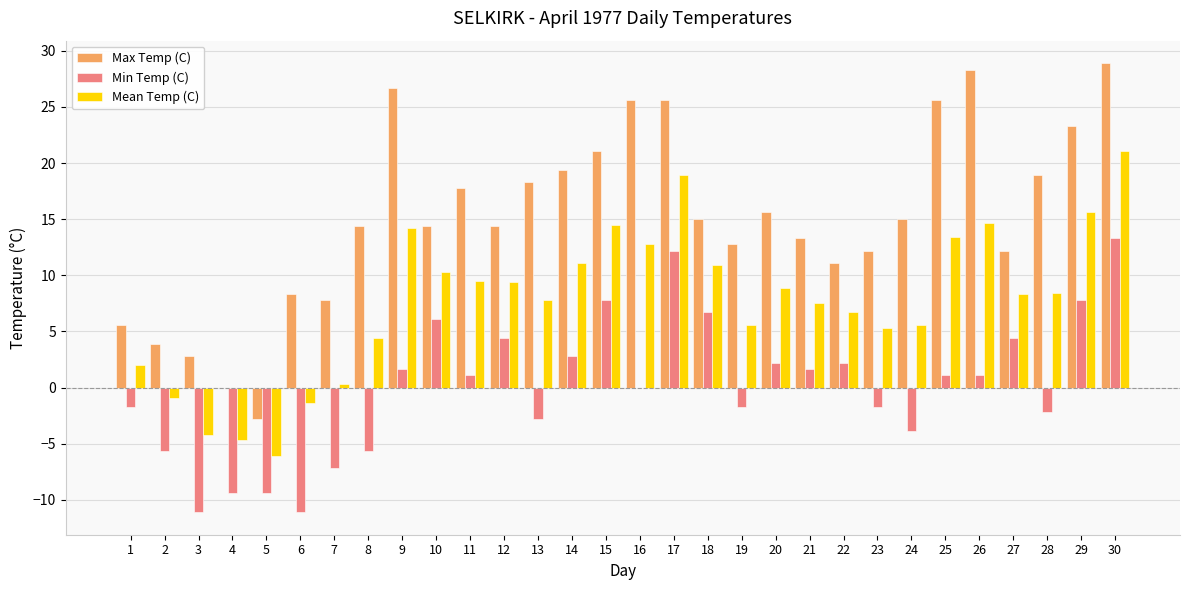

What is the sum of the Mean Temp (C) values at 7 and 6?

-1.1